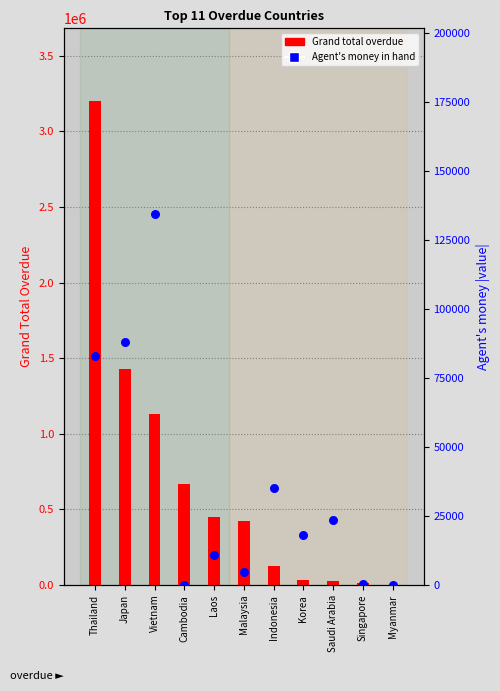

Which series has the largest total across all categories?

Grand total overdue